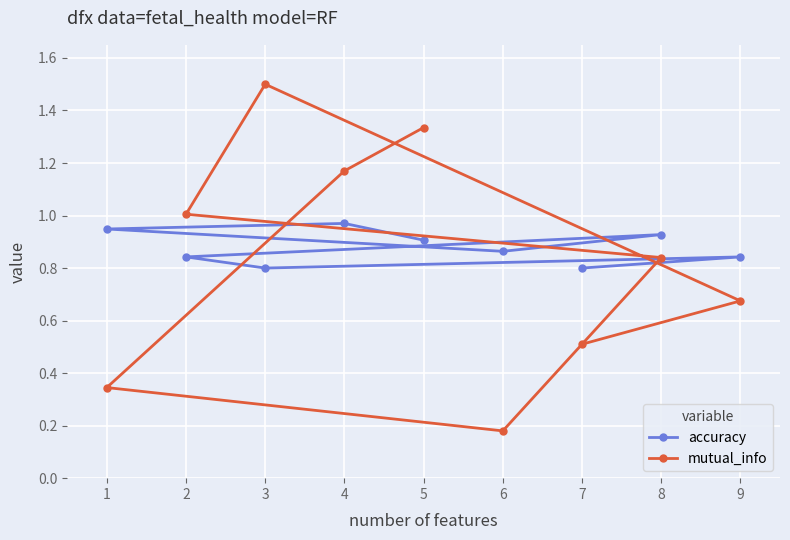

Where is mutual_info nearest to the value 0?

6